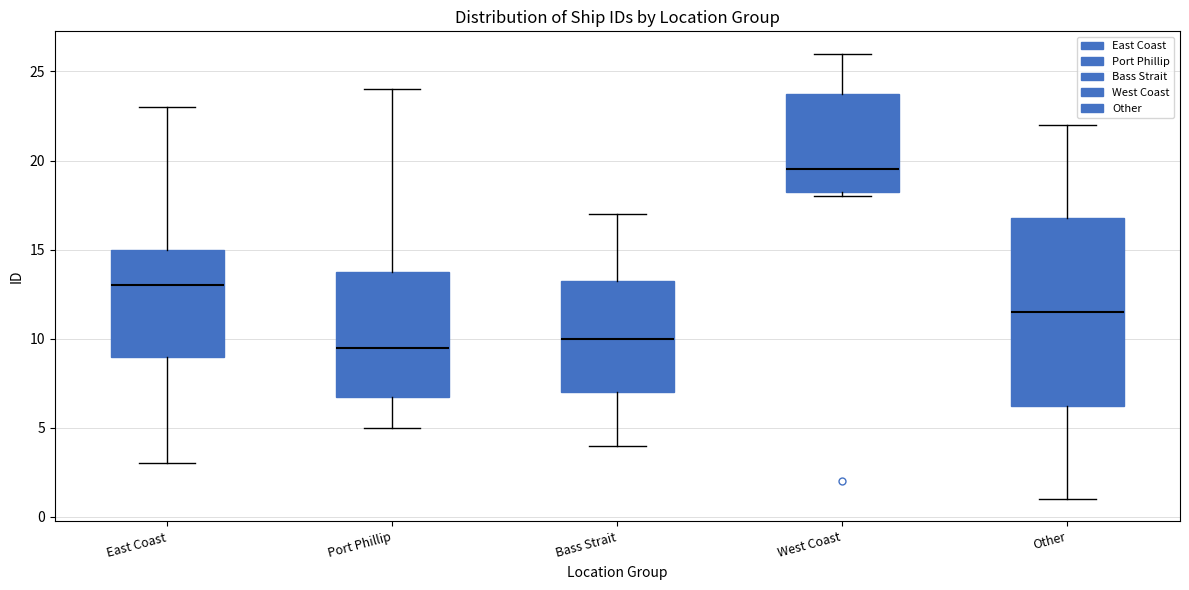

Comparing the boxes themselves (not the whiskers), which one is the tallest?

Other